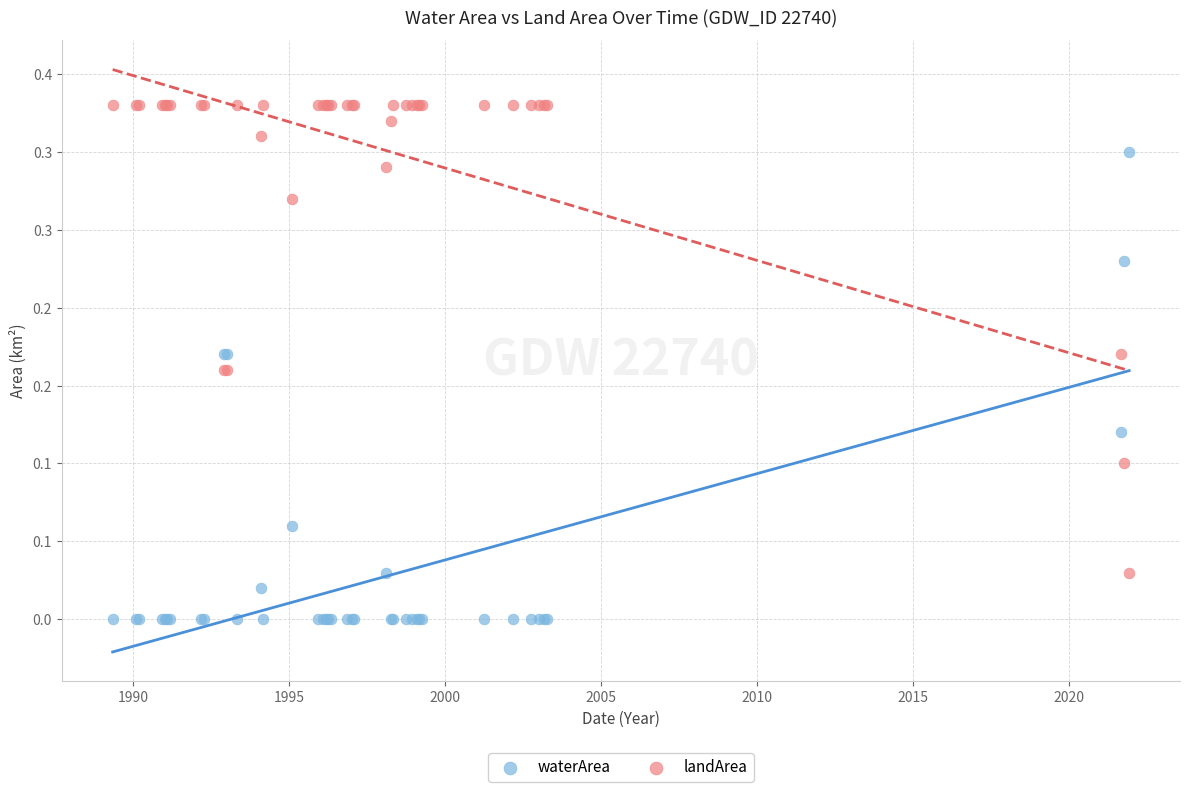

What are all the series names shown in the legend?

waterArea, landArea